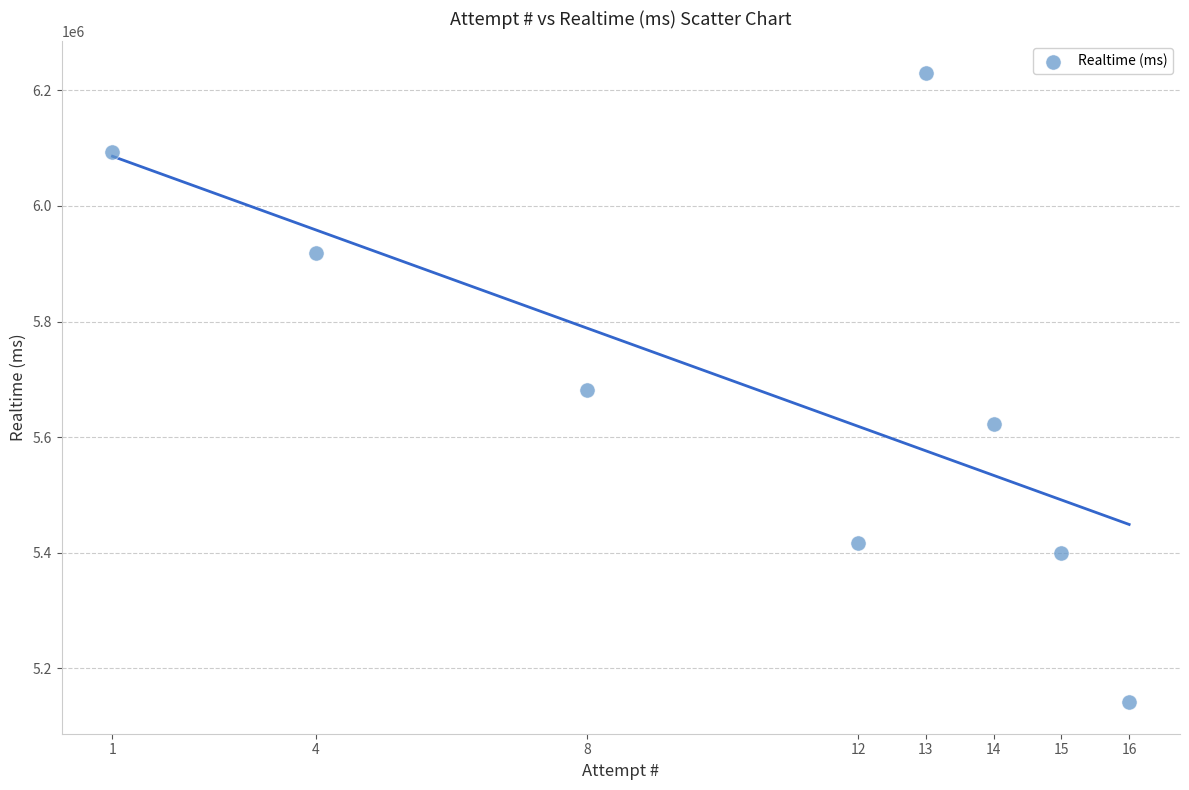

What is the average X value?

10